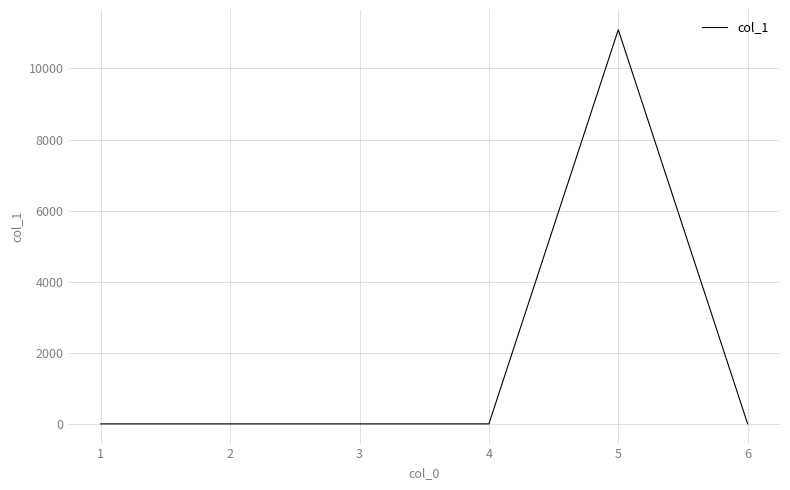

Is it true that the value at 5 is 11089.1?

True